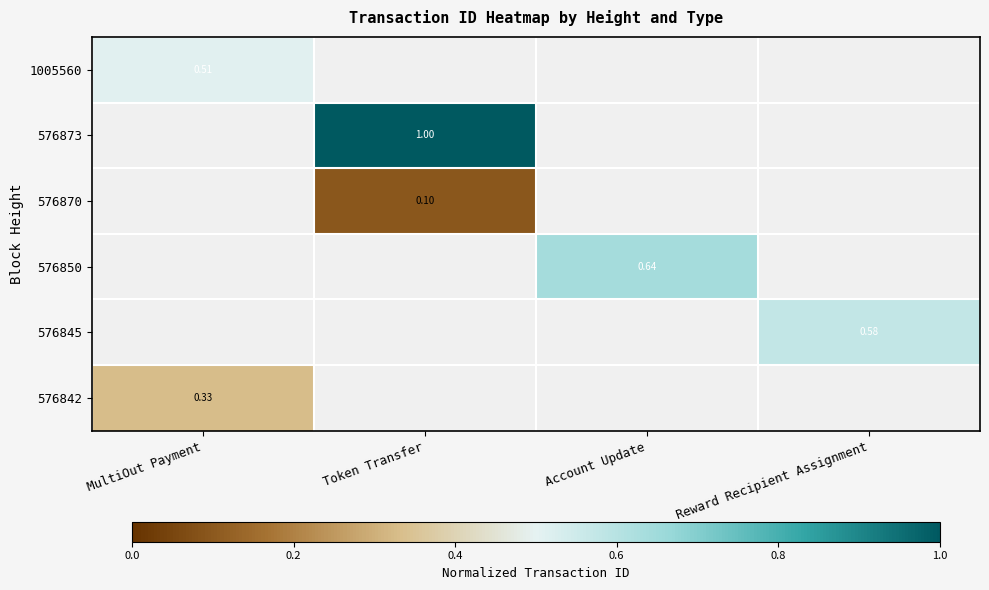

Which category has the highest value in the 576845 series?

MultiOut Payment